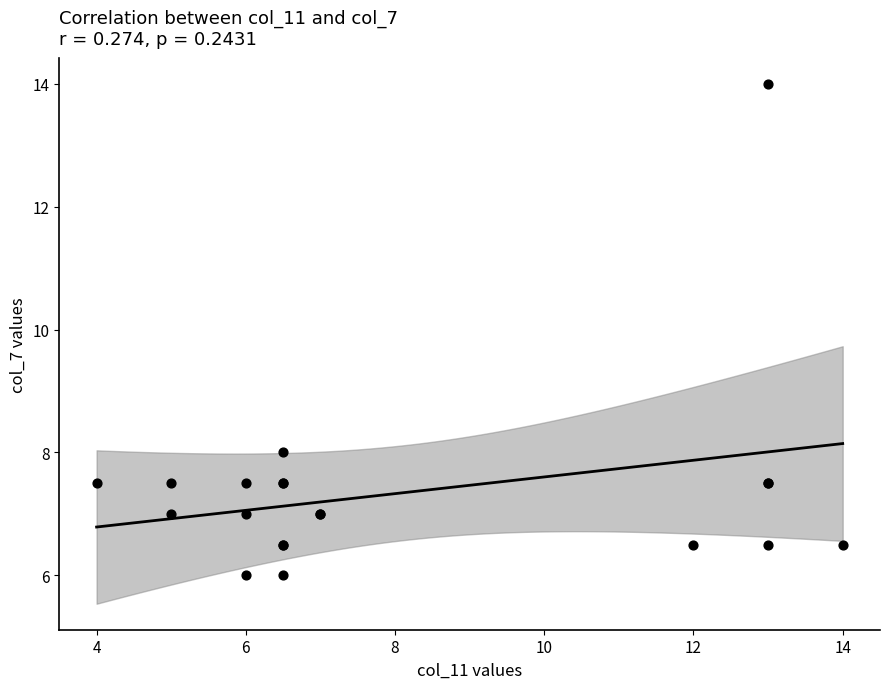

What Y value in the scatter plot is closest to 10?

8.0